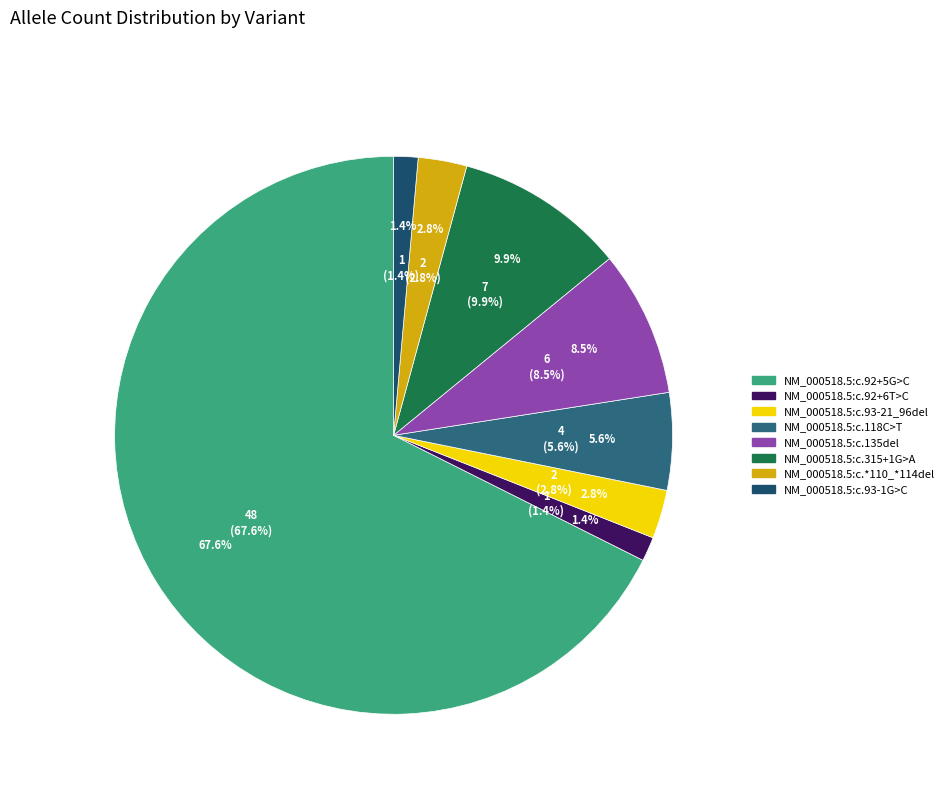

Does NM_000518.5:c.135del account for over 50% of the chart?

No